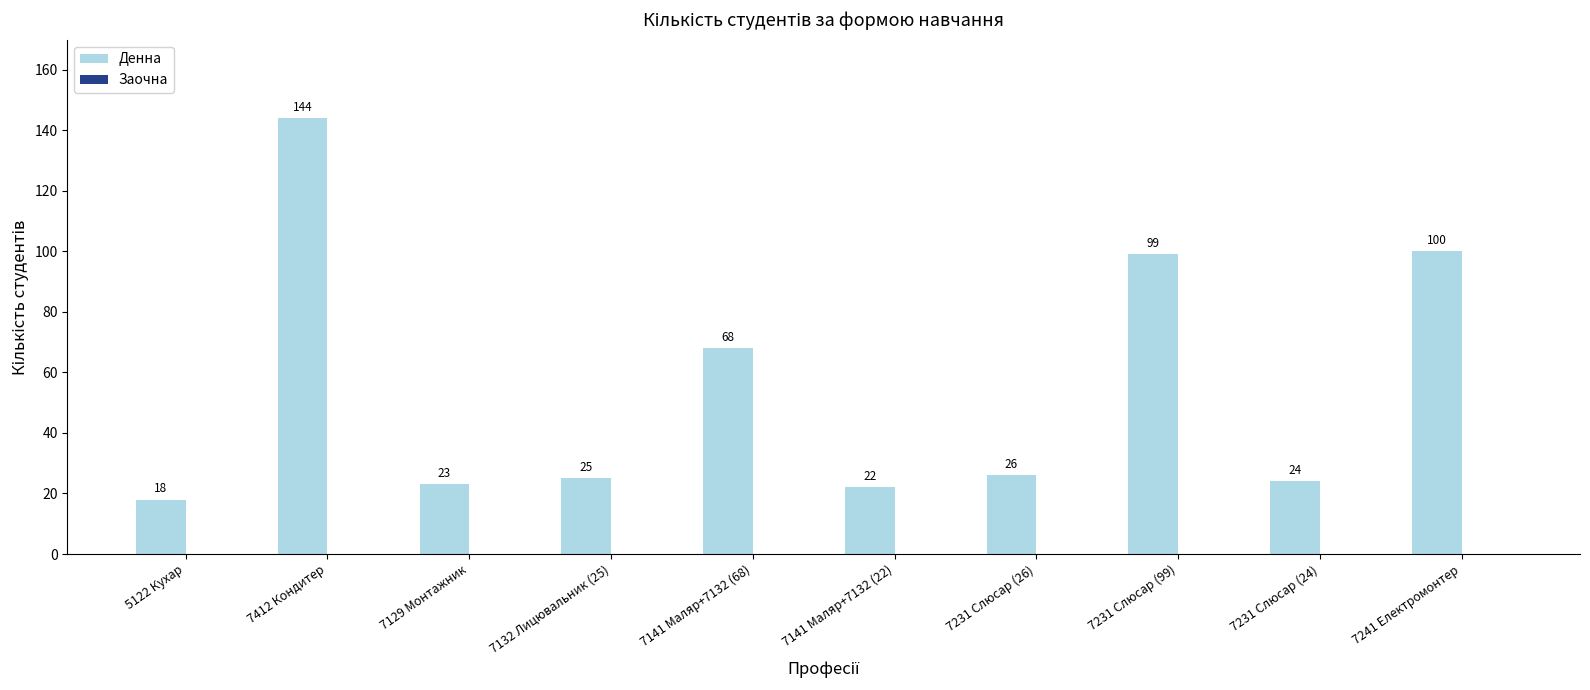

Which has a higher value, 7132 Лицювальник (25) or 7231 Слюсар (26)?

7231 Слюсар (26)